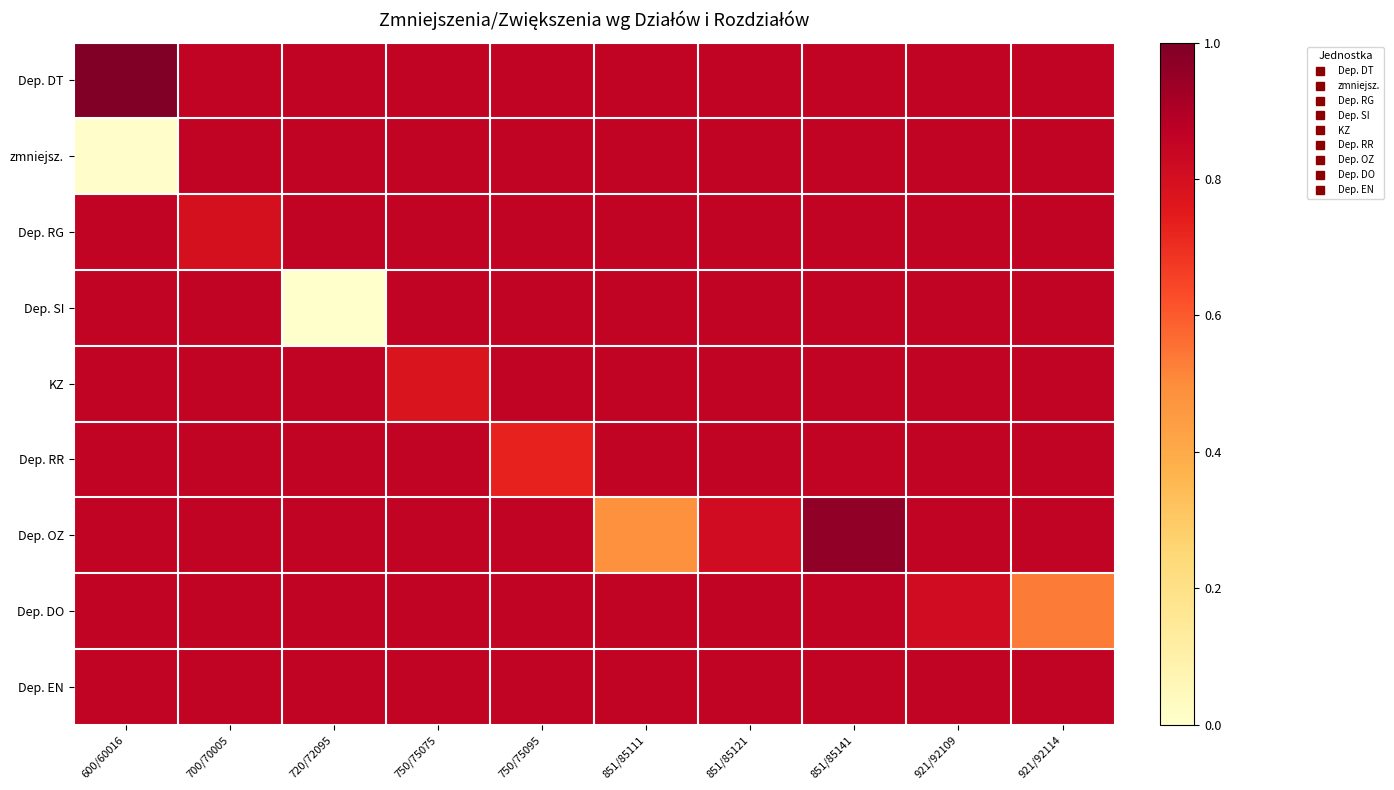

Reading left to right, what are all the values shown in this chart?

Dep. DT: 600/60016=1.0	700/70005=0.9	720/72095=0.9	750/75075=0.9	750/75095=0.9	851/85111=0.9	851/85121=0.9	851/85141=0.9	921/92109=0.9	921/92114=0.9
zmniejsz.: 600/60016=0.0	700/70005=0.9	720/72095=0.9	750/75075=0.9	750/75095=0.9	851/85111=0.9	851/85121=0.9	851/85141=0.9	921/92109=0.9	921/92114=0.9
Dep. RG: 600/60016=0.9	700/70005=0.8	720/72095=0.9	750/75075=0.9	750/75095=0.9	851/85111=0.9	851/85121=0.9	851/85141=0.9	921/92109=0.9	921/92114=0.9
Dep. SI: 600/60016=0.9	700/70005=0.9	720/72095=0.0	750/75075=0.9	750/75095=0.9	851/85111=0.9	851/85121=0.9	851/85141=0.9	921/92109=0.9	921/92114=0.9
KZ: 600/60016=0.9	700/70005=0.9	720/72095=0.9	750/75075=0.8	750/75095=0.9	851/85111=0.9	851/85121=0.9	851/85141=0.9	921/92109=0.9	921/92114=0.9
Dep. RR: 600/60016=0.9	700/70005=0.9	720/72095=0.9	750/75075=0.9	750/75095=0.7	851/85111=0.9	851/85121=0.9	851/85141=0.9	921/92109=0.9	921/92114=0.9
Dep. OZ: 600/60016=0.9	700/70005=0.9	720/72095=0.9	750/75075=0.9	750/75095=0.9	851/85111=0.5	851/85121=0.8	851/85141=1.0	921/92109=0.9	921/92114=0.9
Dep. DO: 600/60016=0.9	700/70005=0.9	720/72095=0.9	750/75075=0.9	750/75095=0.9	851/85111=0.9	851/85121=0.9	851/85141=0.9	921/92109=0.8	921/92114=0.5
Dep. EN: 600/60016=0.9	700/70005=0.9	720/72095=0.9	750/75075=0.9	750/75095=0.9	851/85111=0.9	851/85121=0.9	851/85141=0.9	921/92109=0.9	921/92114=0.9